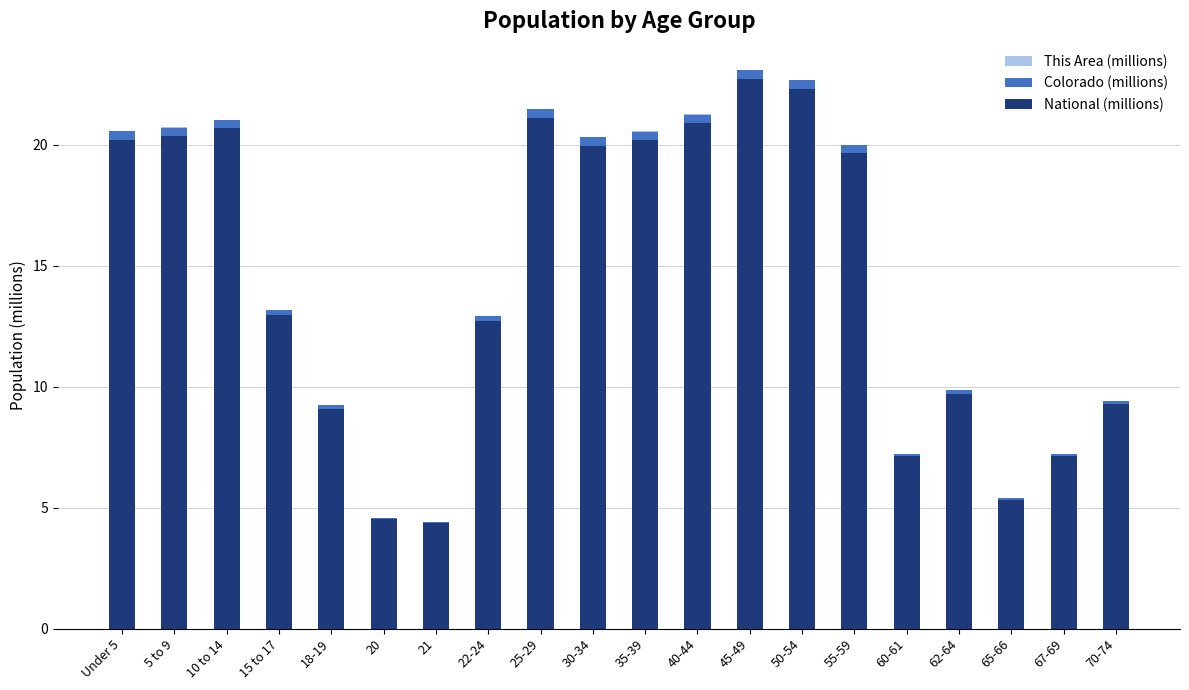

Is it true that National (millions) equals 19.7 at 55-59?

True